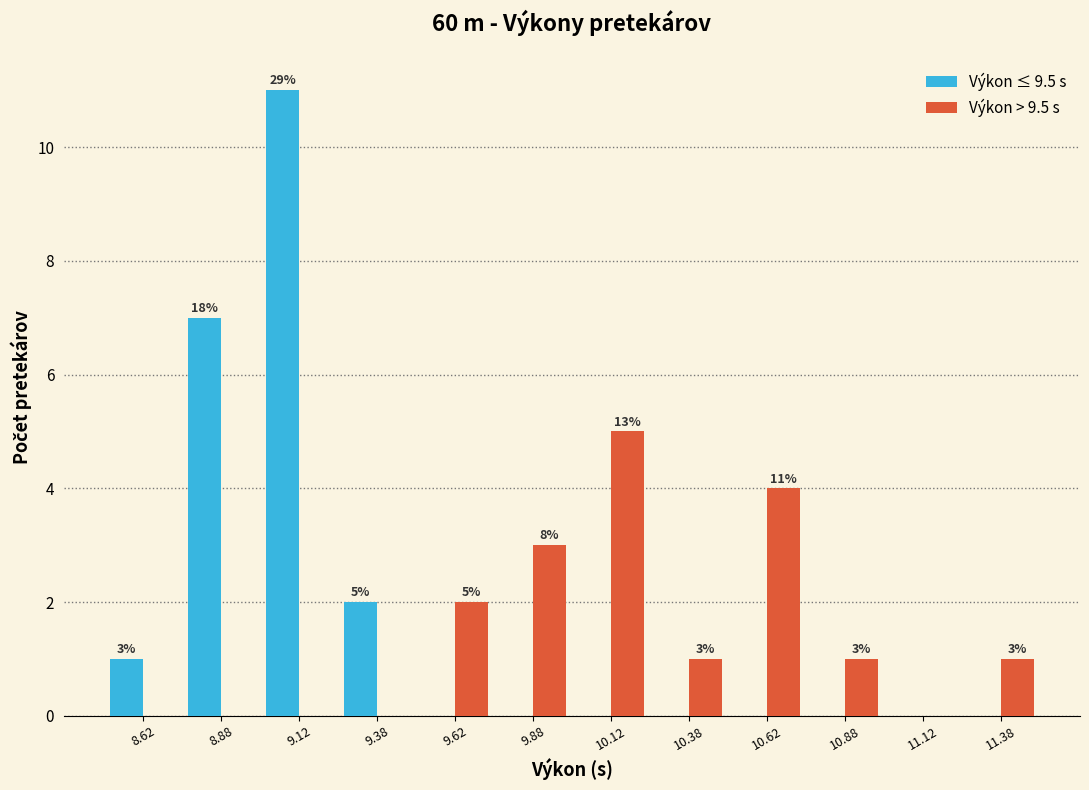

In the Výkon ≤ 9.5 s series, which range on the x-axis has the tallest bar?

9.00 to 9.25